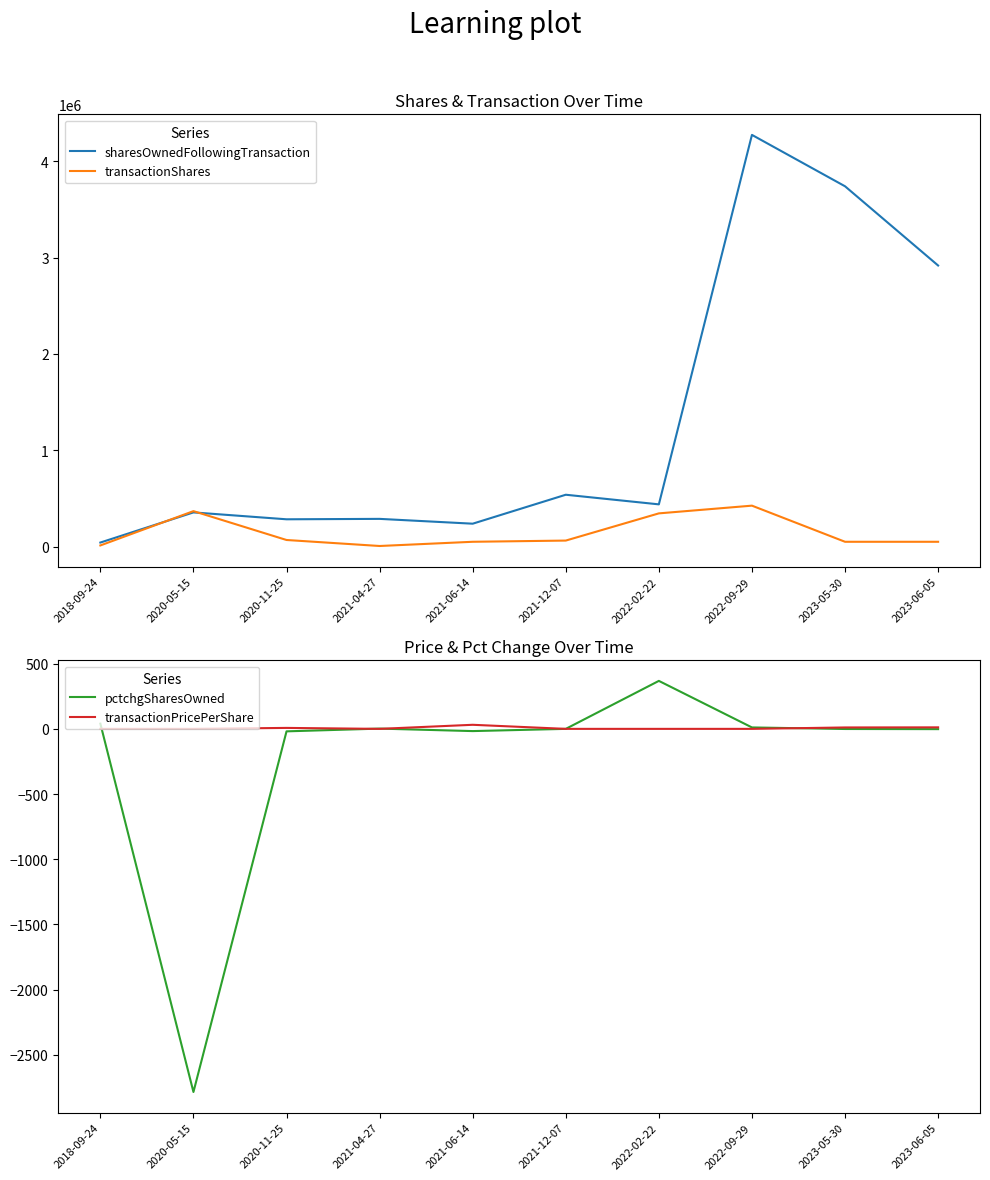

How many lines are shown in the chart?

4